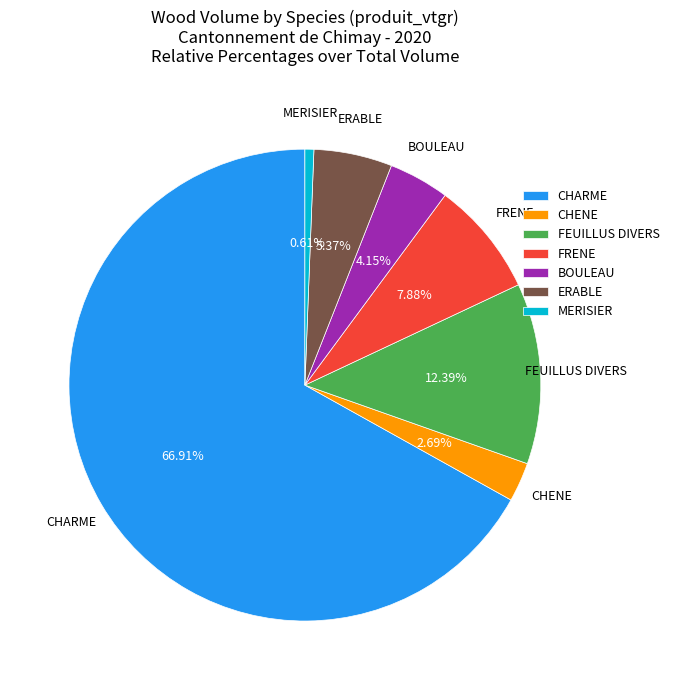

Does any single category account for the majority?

Yes